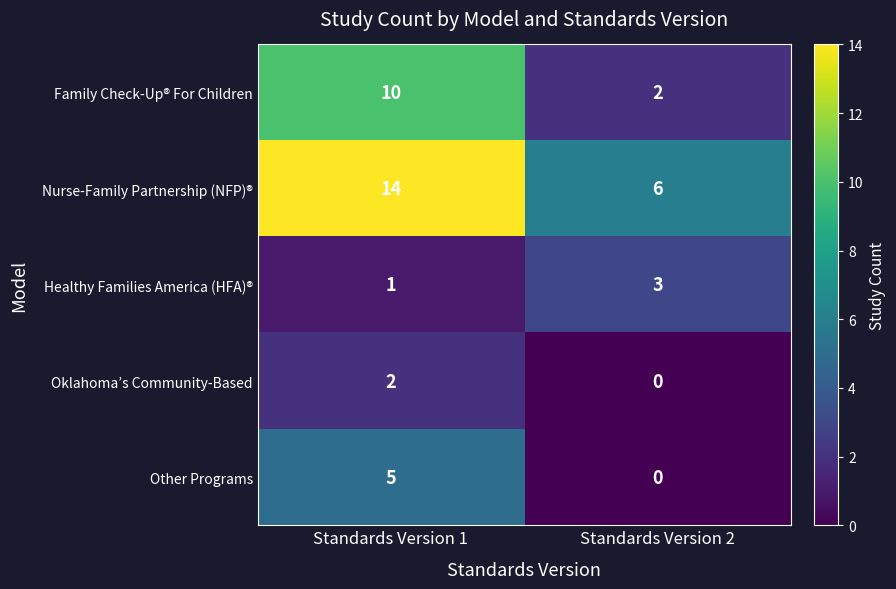

What is the average value of the Family Check-Up® For Children series?

6